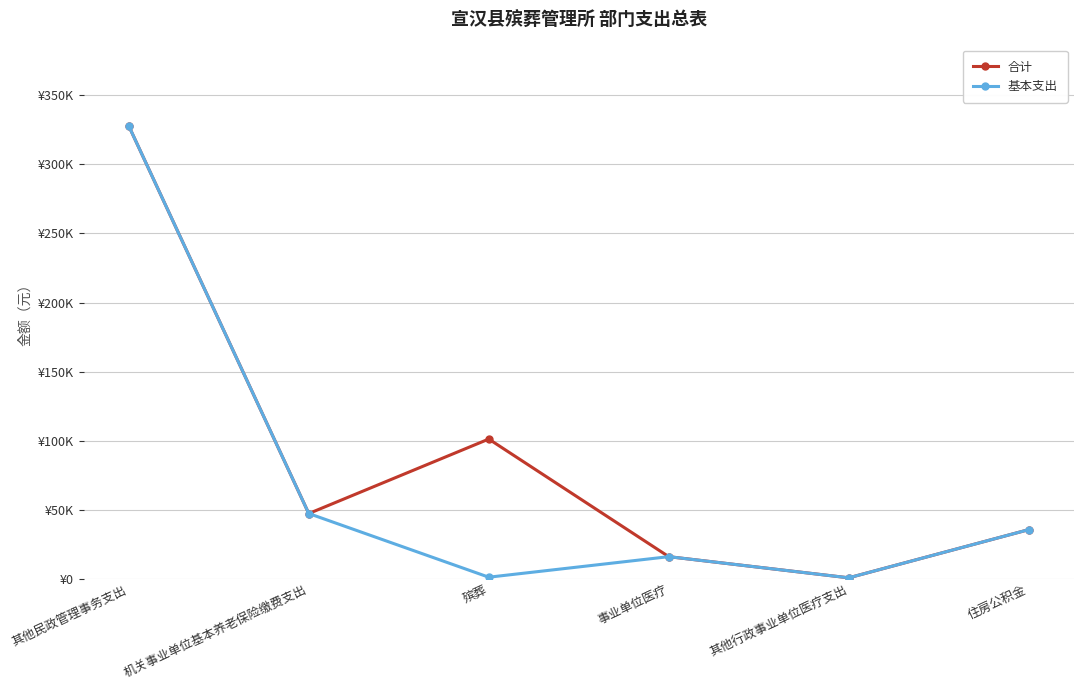

At which label is 基本支出 closest to 164282?

机关事业单位基本养老保险缴费支出